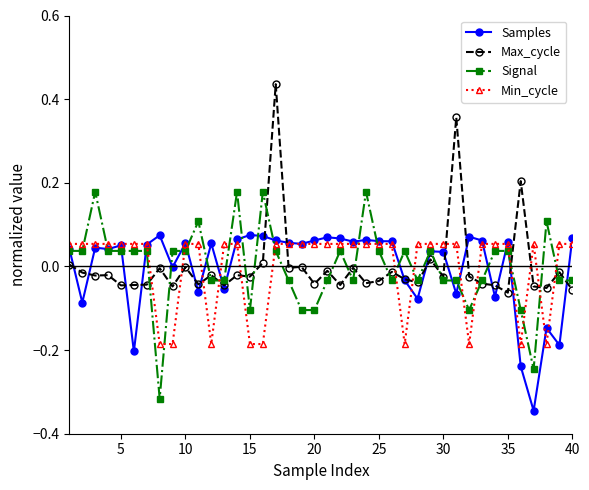

True or false: Min_cycle has more than 0 points higher than both neighbors.

True